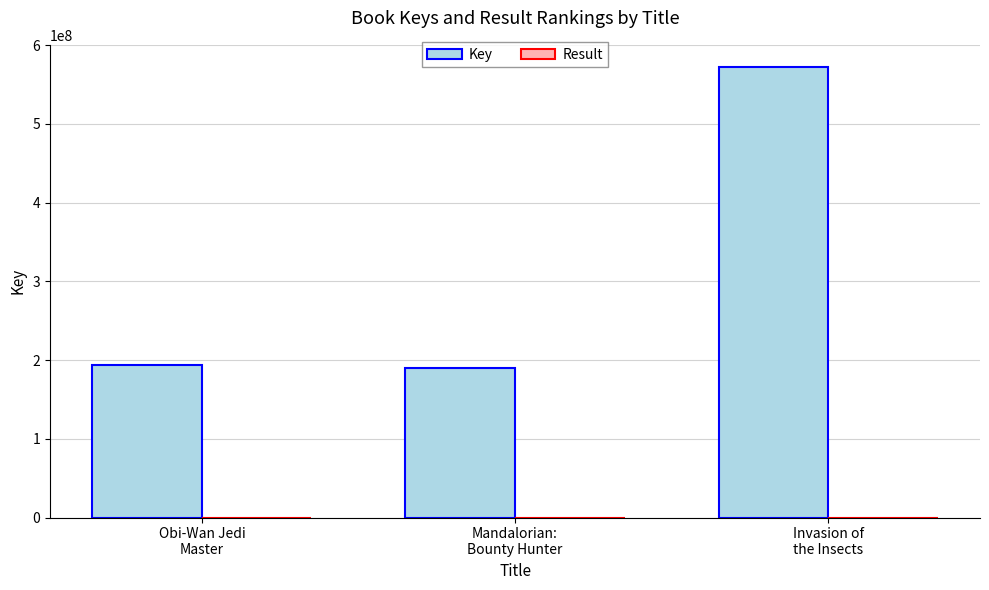

Are the bars grouped side by side (vs. stacked)?

Yes